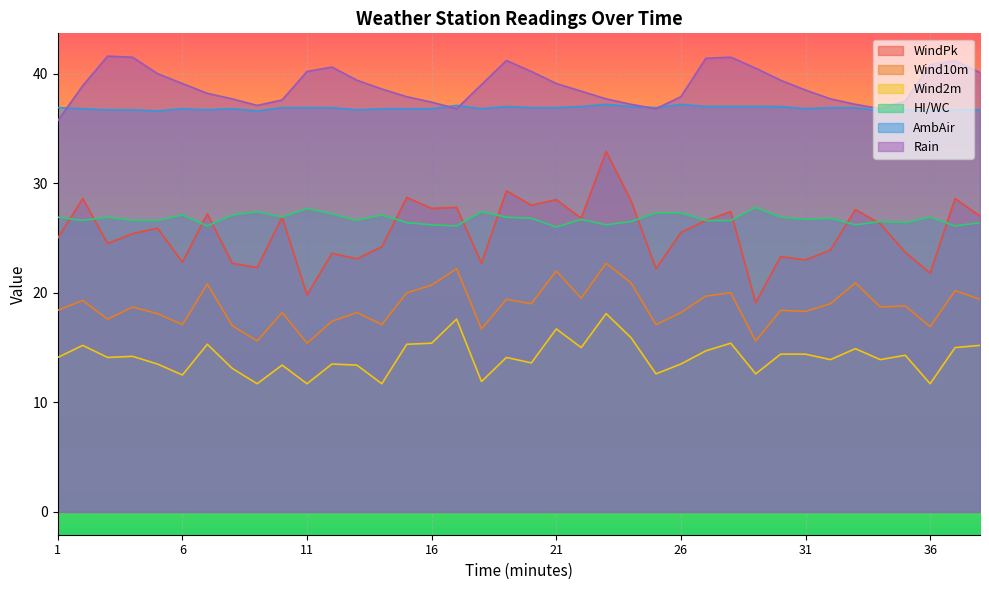

At 7, list the series in order from smallest to largest.

Wind2m, Wind10m, HI/WC, WindPk, AmbAir, Rain